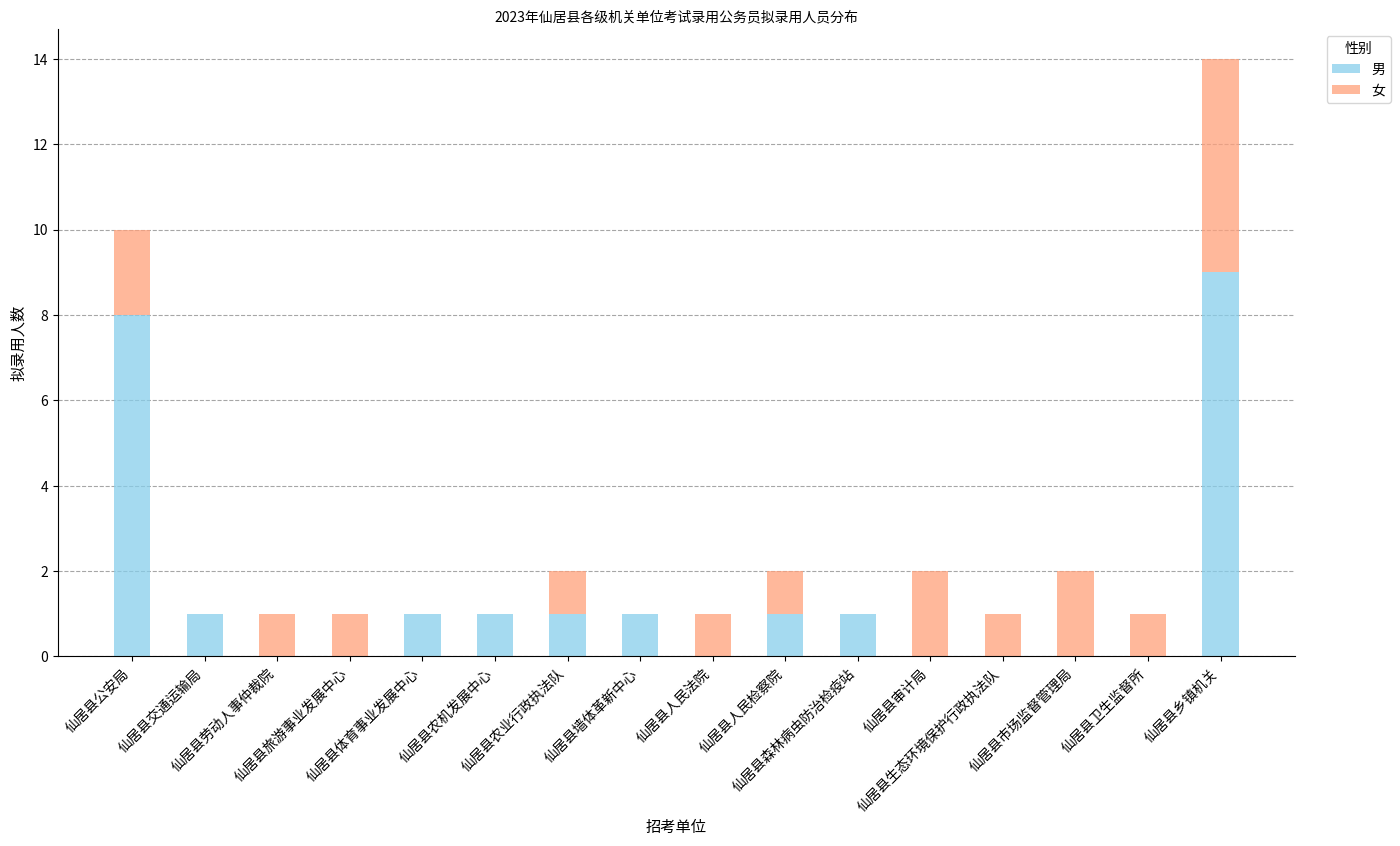

Is it true that 男 equals 1 at 仙居县农业行政执法队?

True